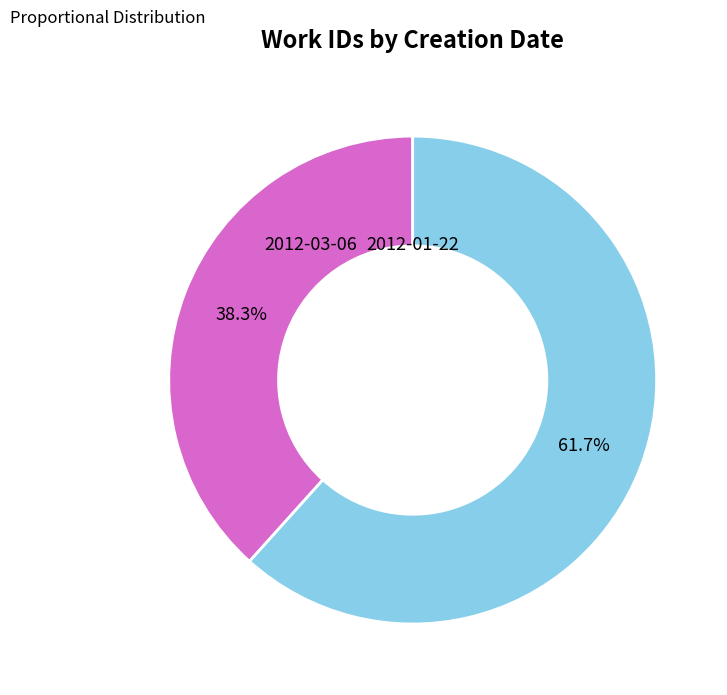

True or false: 2012-03-06 accounts for 62% of the total.

True